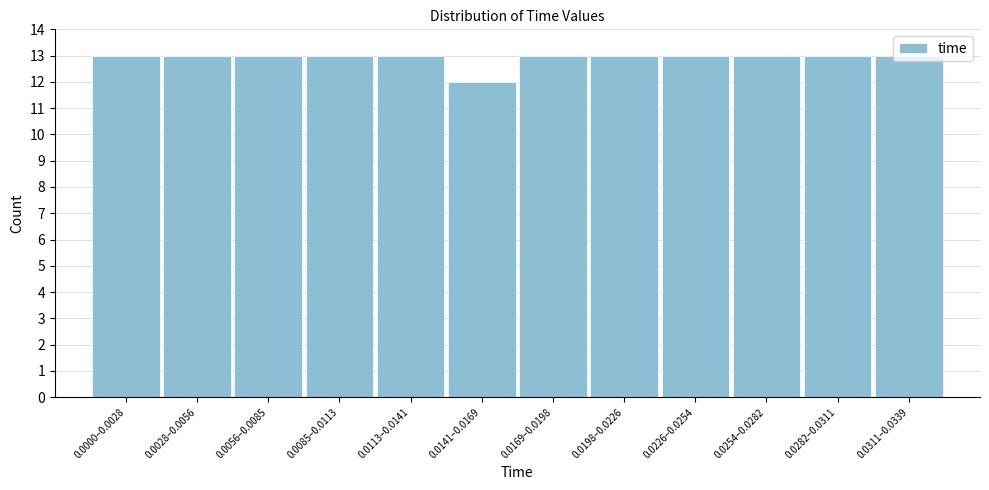

Which category has the lowest value across all series?

0.0141–0.0169